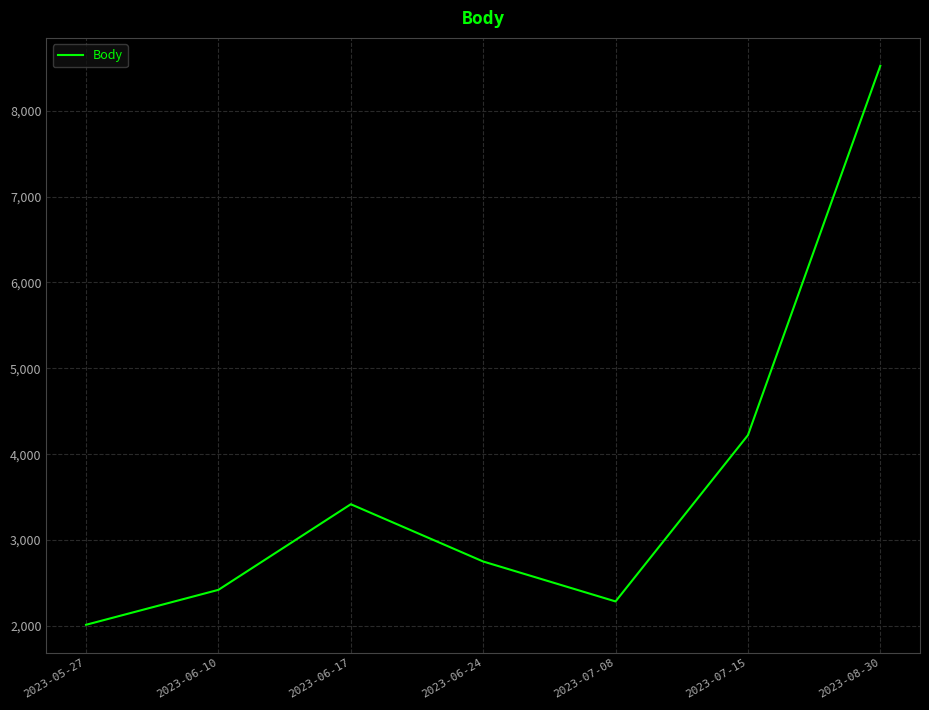

How many interior local valleys (lower than both neighbors) does the data have?

1